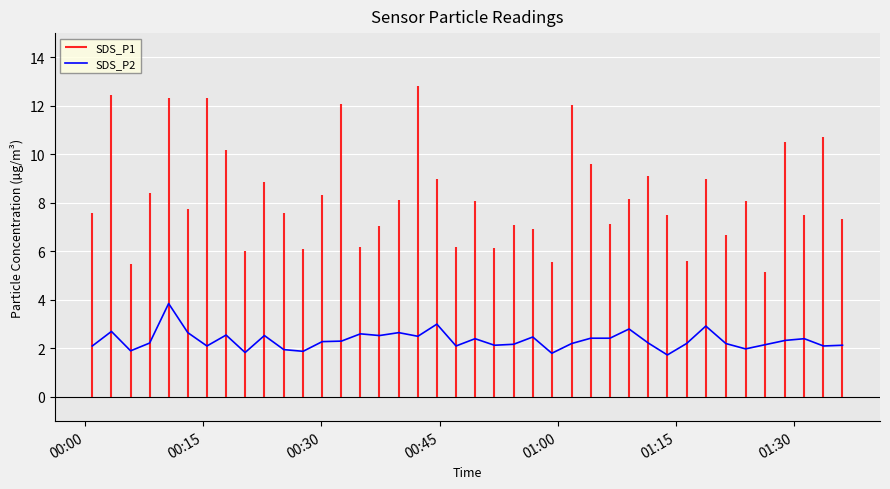

What is the highest value of the SDS_P2 series?

3.9